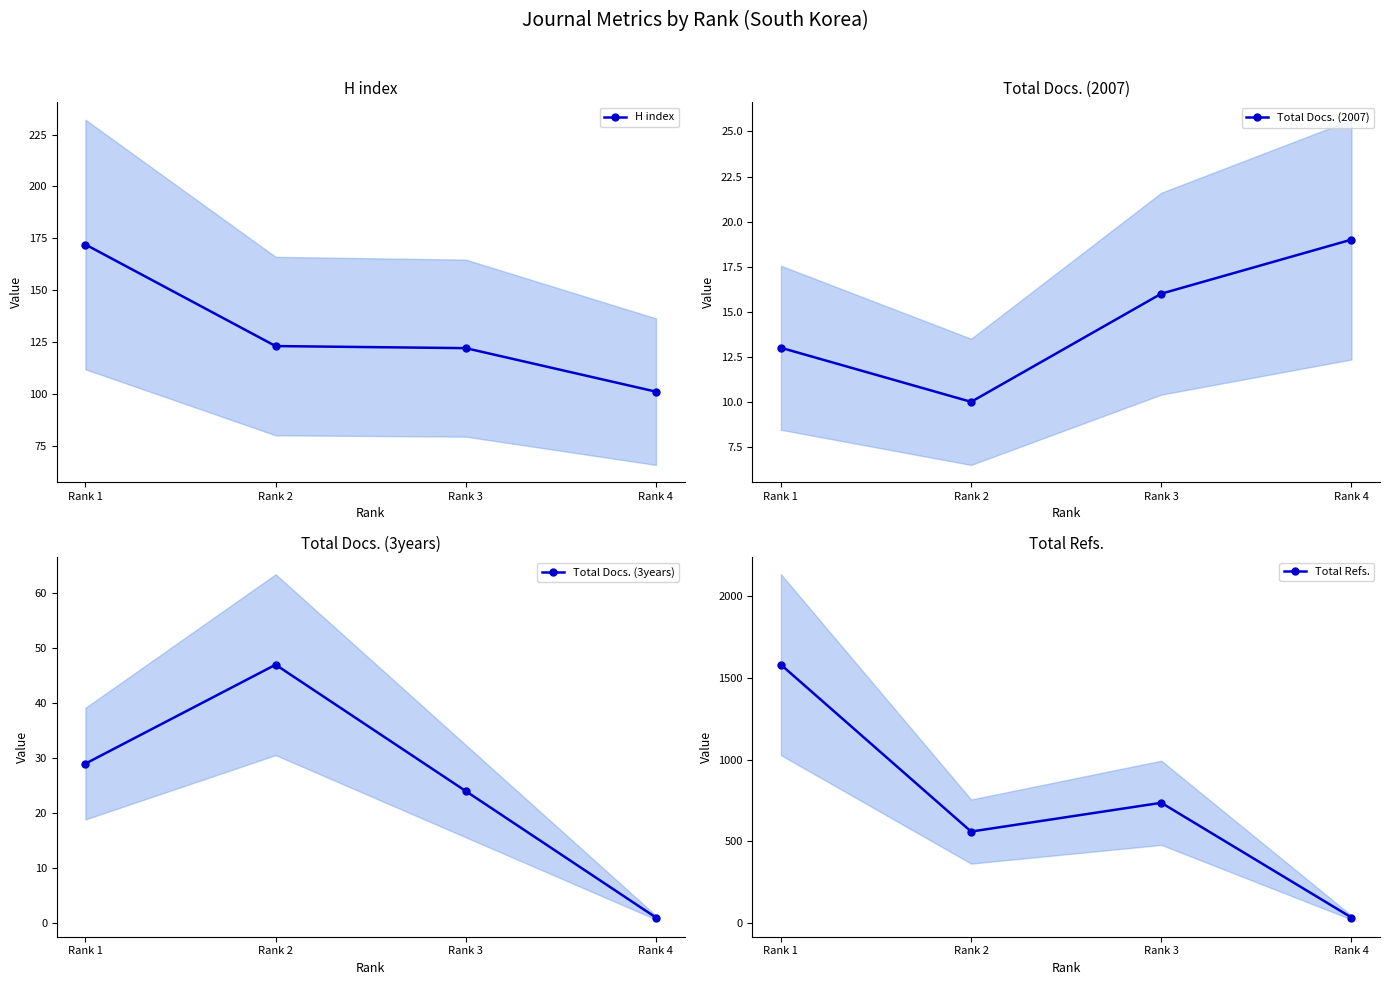

How many distinct data groups are displayed?

4